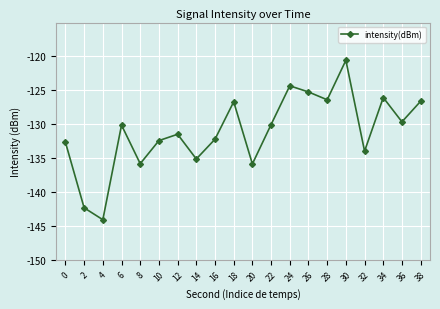

How many interior local peaks (higher than both neighbors) does the data have?

6